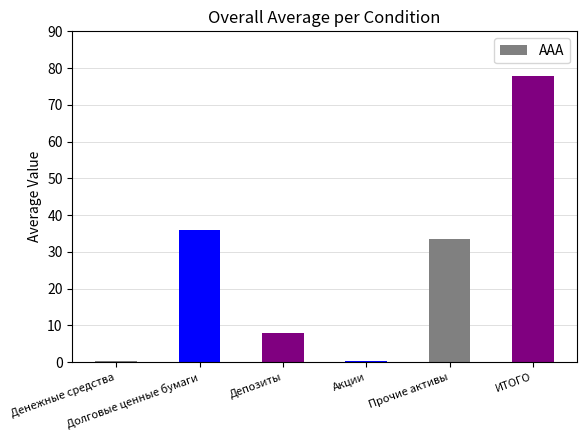

What is the maximum value shown in the chart?

77.8